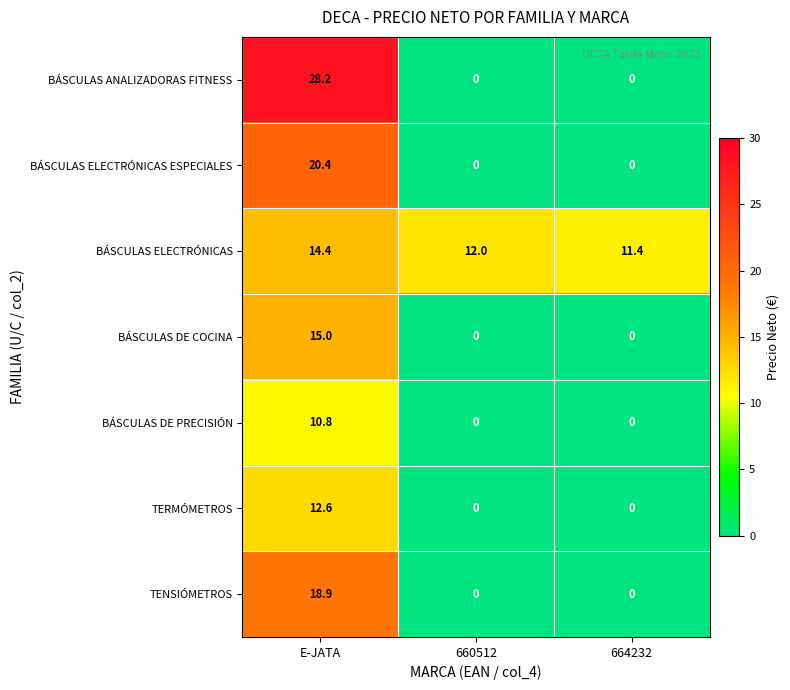

What is the maximum value shown in the chart?

28.2